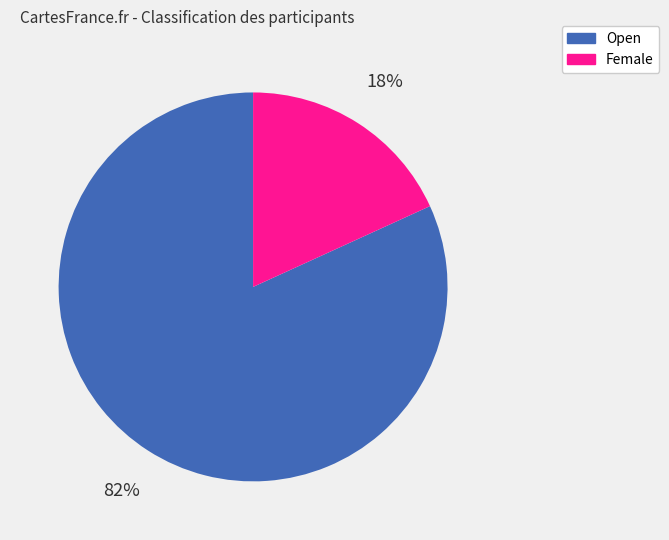

True or false: Female accounts for 10% of the total.

False